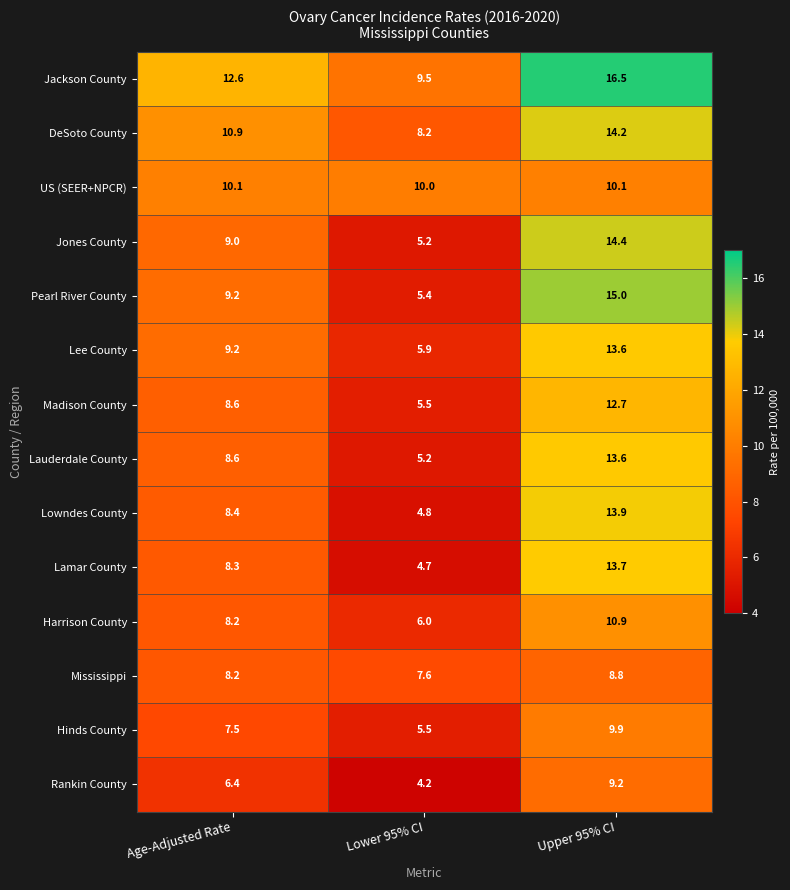

Which series has the widest spread of values?

Pearl River County